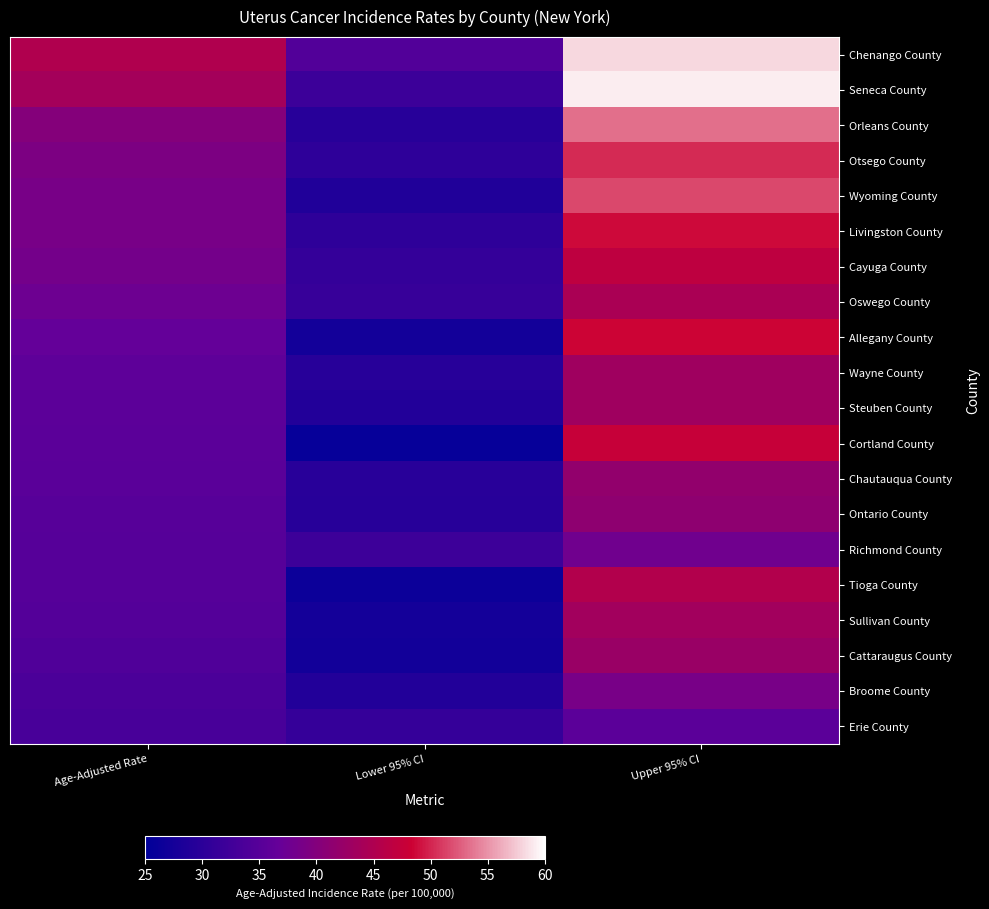

Reading left to right, list all the values displayed in this chart.

Chenango County: Age-Adjusted Rate=45.1	Lower 95% CI=34.5	Upper 95% CI=58.2
Seneca County: Age-Adjusted Rate=43.8	Lower 95% CI=31.9	Upper 95% CI=59.1
Orleans County: Age-Adjusted Rate=40.1	Lower 95% CI=29.6	Upper 95% CI=53.4
Otsego County: Age-Adjusted Rate=39.3	Lower 95% CI=30.4	Upper 95% CI=50.2
Wyoming County: Age-Adjusted Rate=38.7	Lower 95% CI=28.7	Upper 95% CI=51.6
Livingston County: Age-Adjusted Rate=38.7	Lower 95% CI=30.4	Upper 95% CI=48.7
Cayuga County: Age-Adjusted Rate=38.3	Lower 95% CI=31.1	Upper 95% CI=46.8
Oswego County: Age-Adjusted Rate=37.5	Lower 95% CI=31.4	Upper 95% CI=44.5
Allegany County: Age-Adjusted Rate=36.6	Lower 95% CI=27.2	Upper 95% CI=48.4
Wayne County: Age-Adjusted Rate=35.9	Lower 95% CI=29.6	Upper 95% CI=43.3
Steuben County: Age-Adjusted Rate=35.6	Lower 95% CI=29.1	Upper 95% CI=43.3
Cortland County: Age-Adjusted Rate=35.4	Lower 95% CI=25.8	Upper 95% CI=47.6
Chautauqua County: Age-Adjusted Rate=35.3	Lower 95% CI=29.7	Upper 95% CI=41.7
Ontario County: Age-Adjusted Rate=35.1	Lower 95% CI=29.6	Upper 95% CI=41.4
Richmond County: Age-Adjusted Rate=34.9	Lower 95% CI=32.0	Upper 95% CI=37.9
Tioga County: Age-Adjusted Rate=34.9	Lower 95% CI=26.4	Upper 95% CI=45.5
Sullivan County: Age-Adjusted Rate=34.7	Lower 95% CI=27.4	Upper 95% CI=43.5
Cattaraugus County: Age-Adjusted Rate=34.2	Lower 95% CI=27.1	Upper 95% CI=42.6
Broome County: Age-Adjusted Rate=33.7	Lower 95% CI=29.1	Upper 95% CI=38.8
Erie County: Age-Adjusted Rate=33.3	Lower 95% CI=31.2	Upper 95% CI=35.4